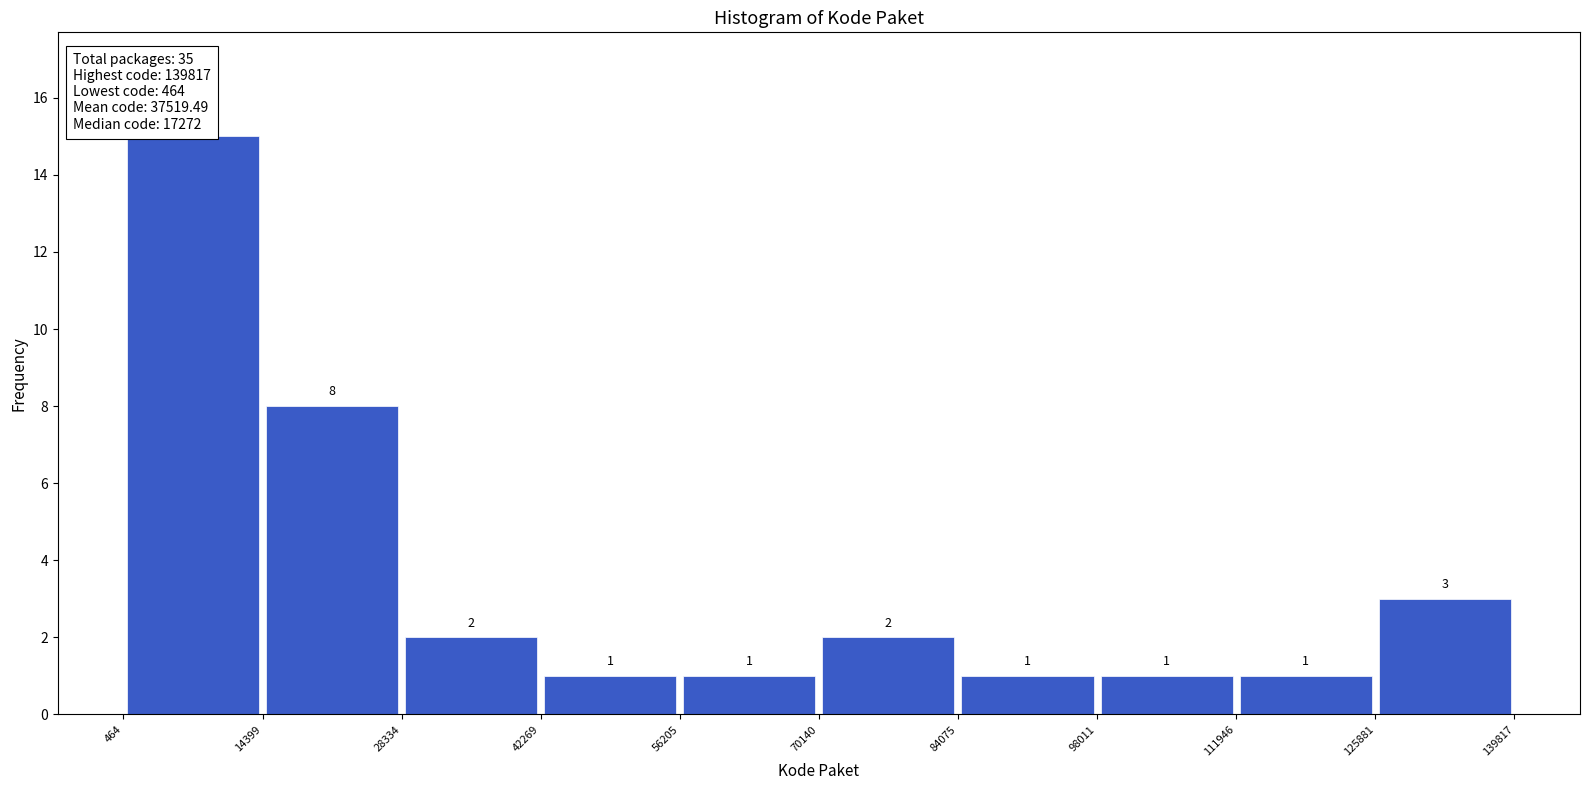

Reading left to right, list every bar in this chart as the range it spans on the x-axis followed by its height.

464 to 14399: 15
14399 to 28334: 8
28334 to 42269: 2
42269 to 56205: 1
56205 to 70140: 1
70140 to 84075: 2
84075 to 98011: 1
98011 to 111946: 1
111946 to 125881: 1
125881 to 139817: 3